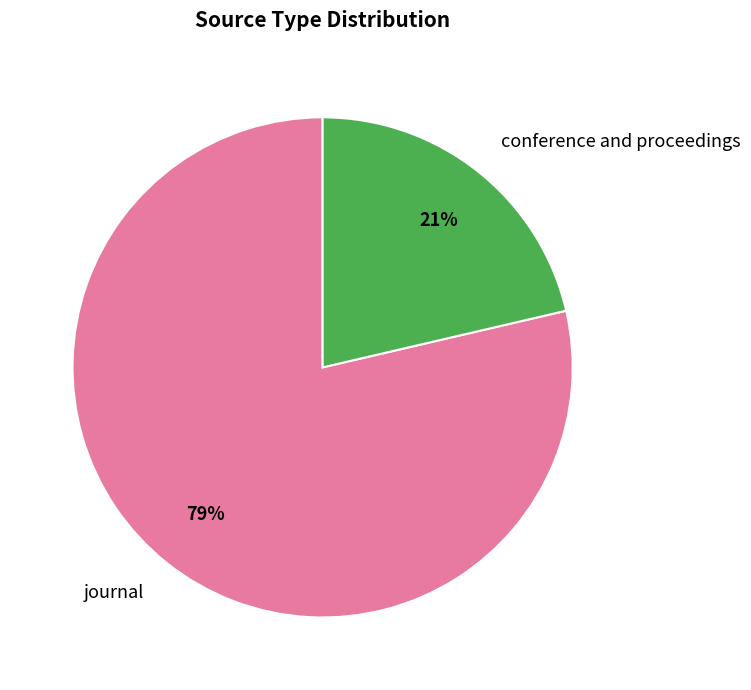

Rank the categories by value from lowest to highest.

conference and proceedings, journal